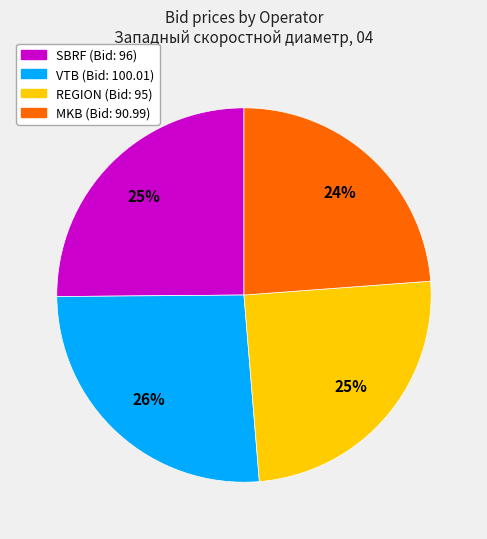

Approximately how many times larger is the value at SBRF compared to VTB?

1.0